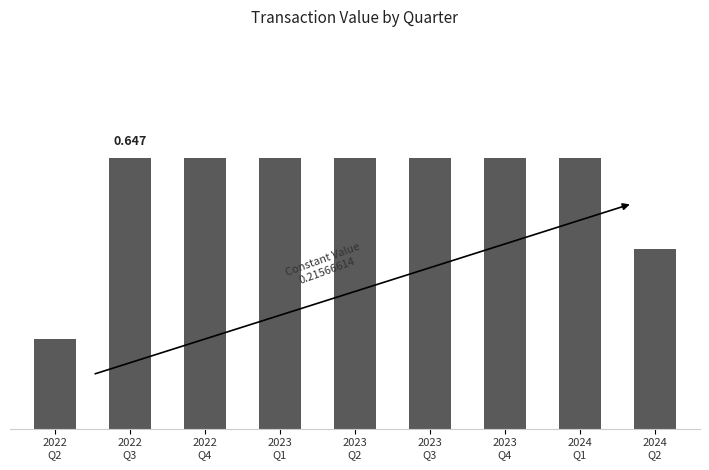

How many bars are there in total?

9